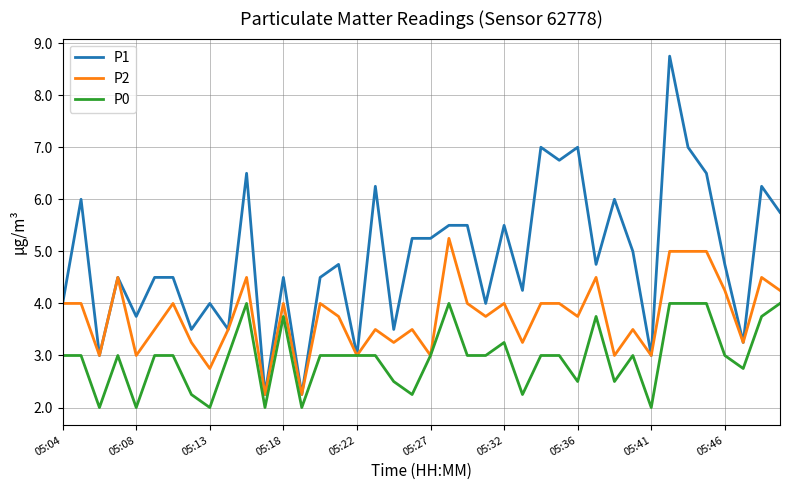

Which series has the largest total across all categories?

P1